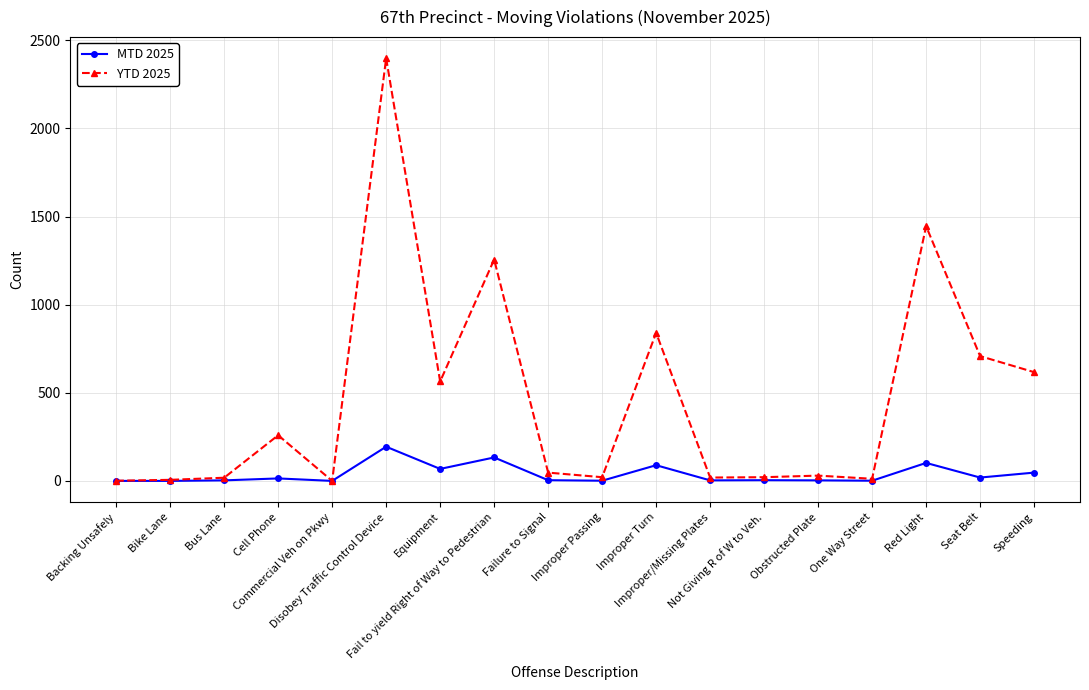

Rank the series by their maximum value, from lowest to highest.

MTD 2025, YTD 2025